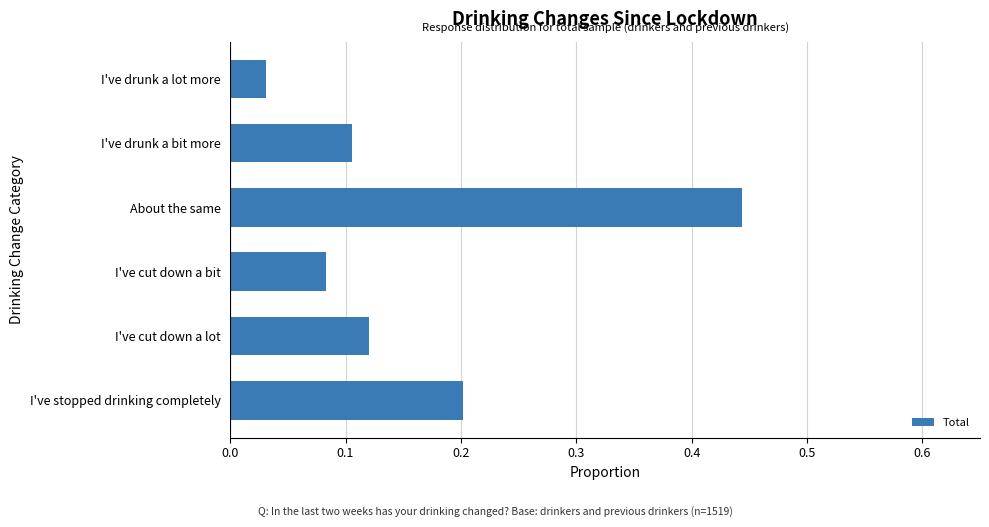

At which category does the chart reach its peak across all series?

About the same